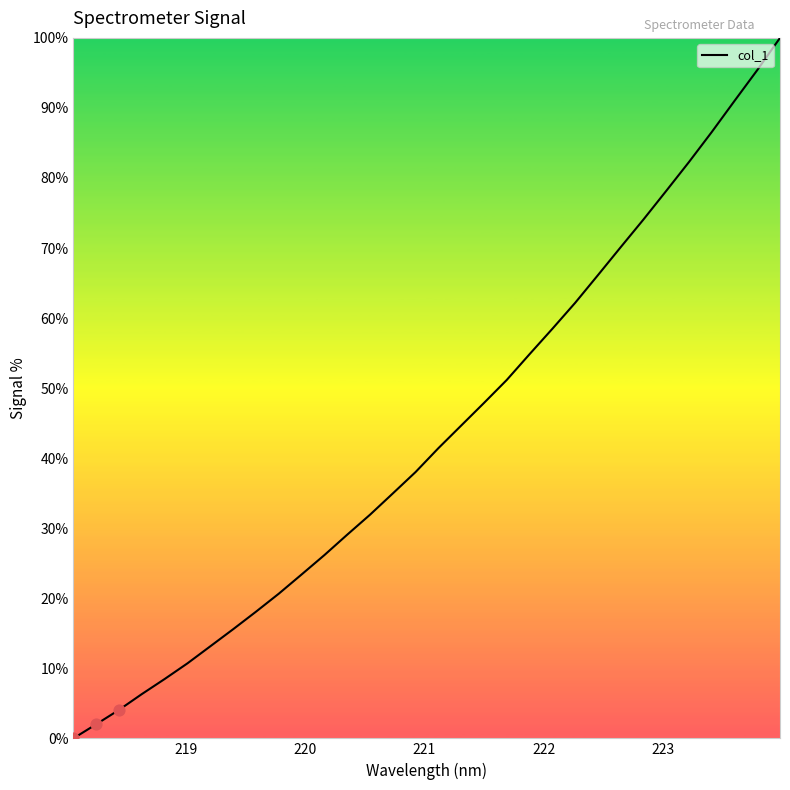

What is the maximum value shown in the chart?

100.0